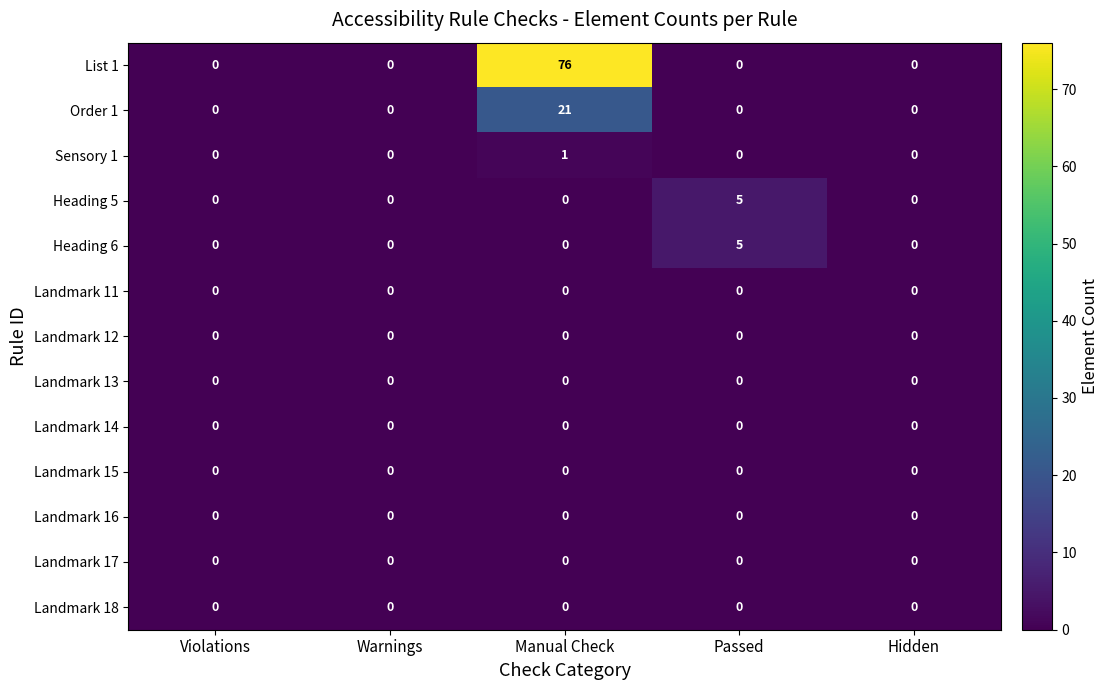

At how many categories does at least one series exceed 10?

1